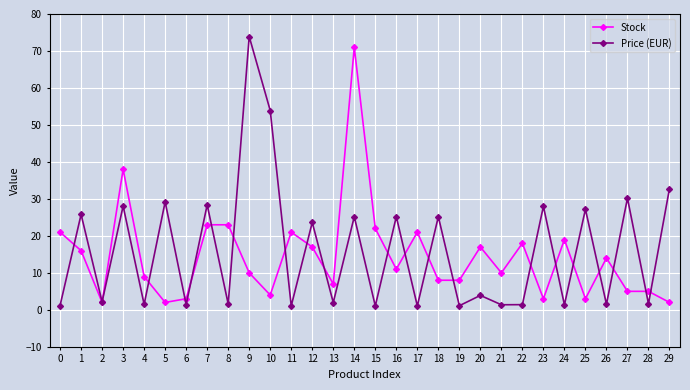

At which category is the sum across all series the highest?

14